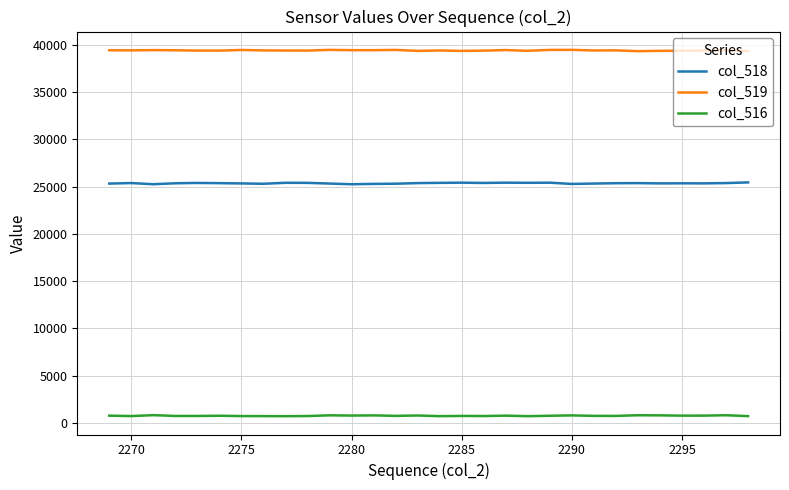

Which series has the largest total across all categories?

col_519